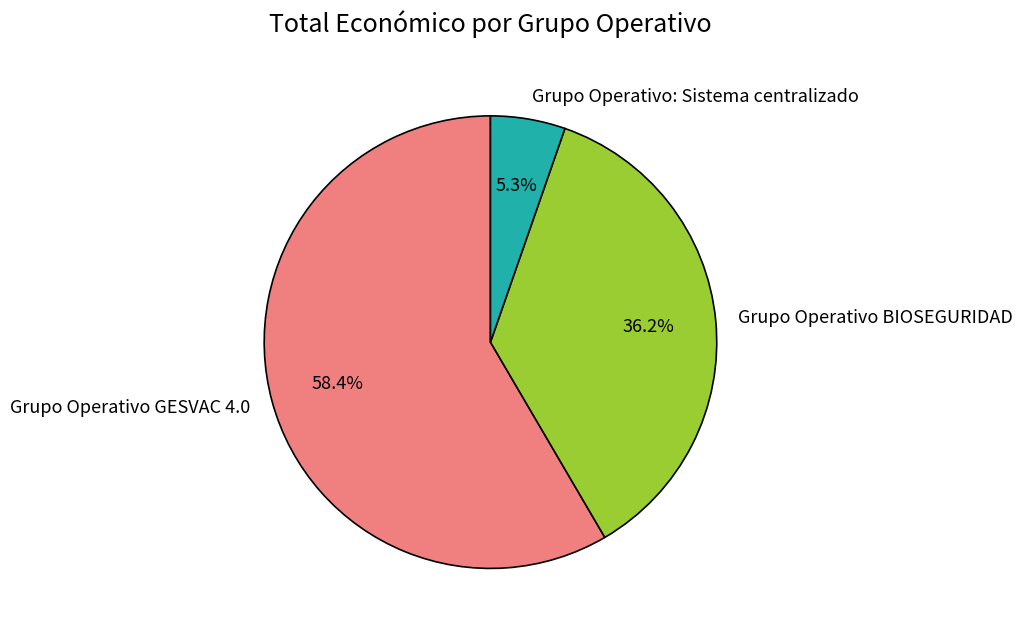

To the nearest percent, what percentage of the pie is Grupo Operativo: Sistema centralizado?

5%